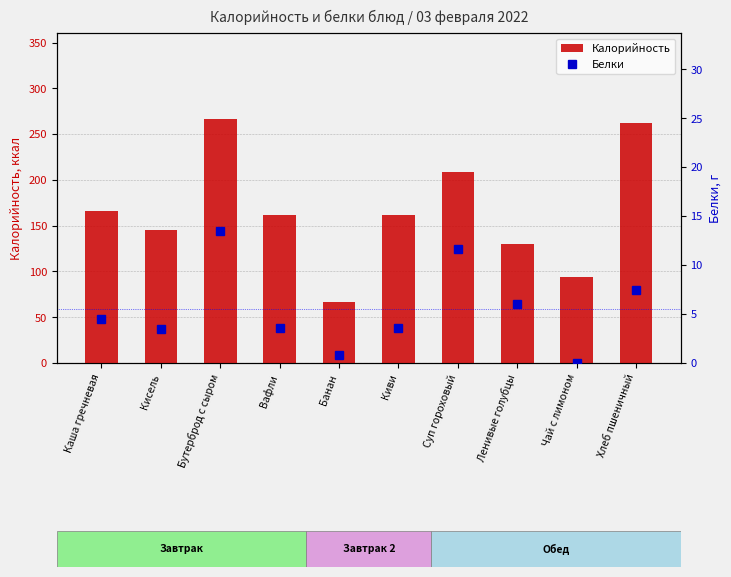

What is the value of the Белки bar at the 4th from the left?

3.6